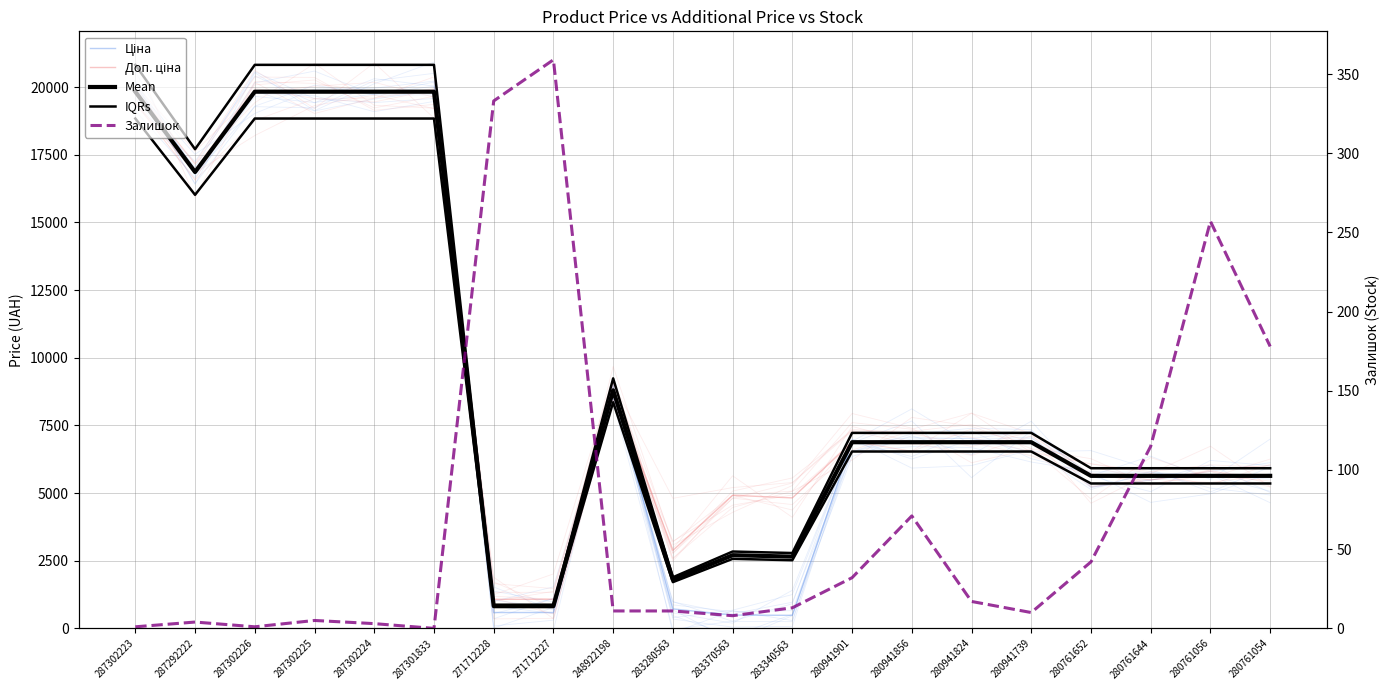

The Залишок series shows 2.8 at 287302225. True or false?

False